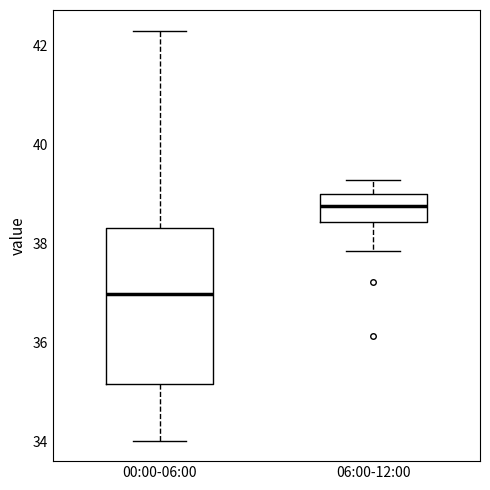

Which box's median line is the lowest?

00:00-06:00